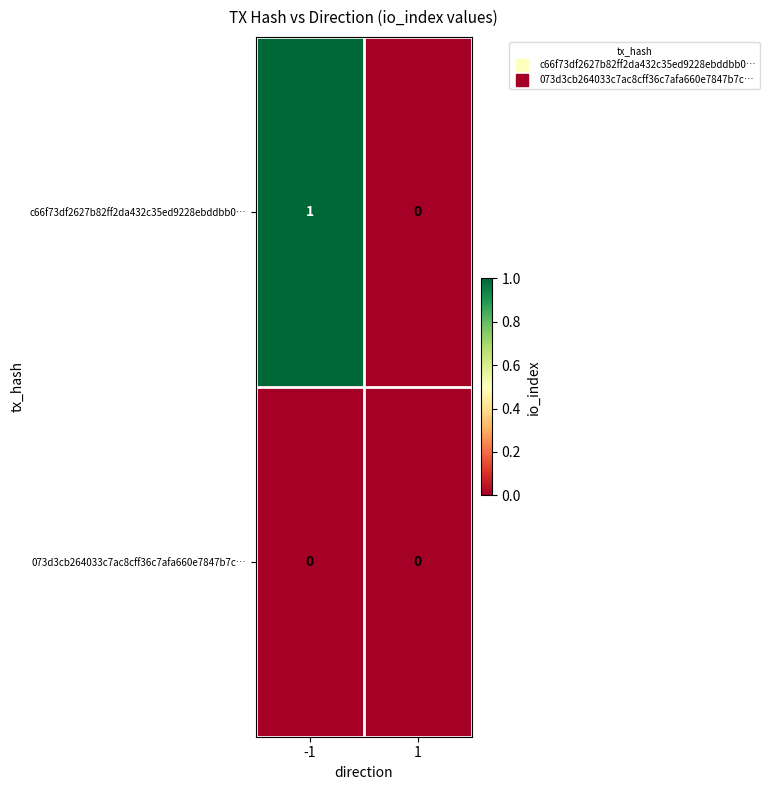

Which series has the widest spread of values?

c66f73df2627b82ff2da432c35ed9228ebddbb0…